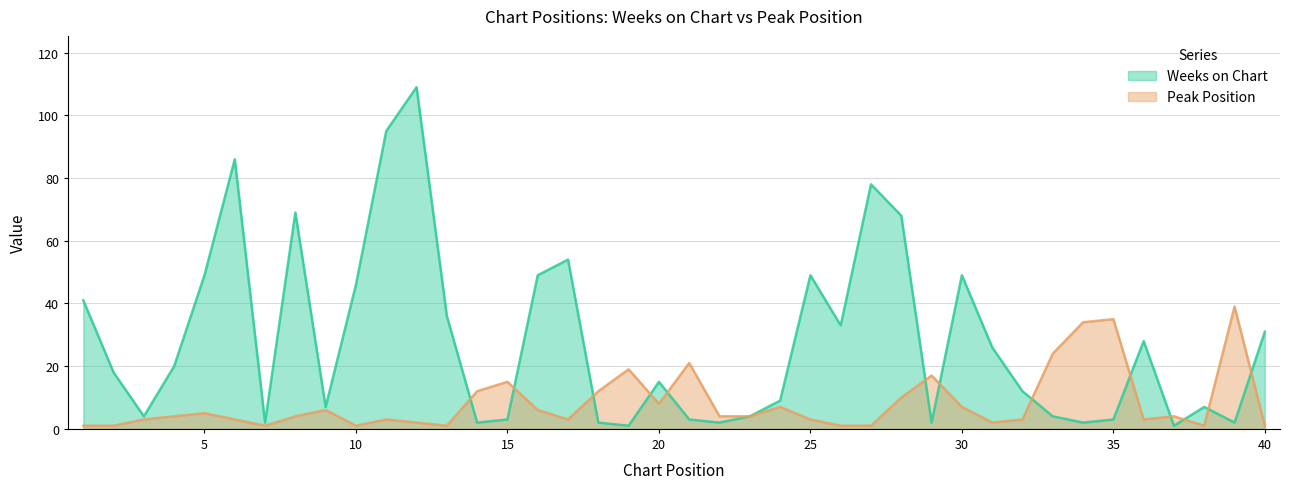

True or false: Peak Position has more than 1 points higher than both neighbors.

True